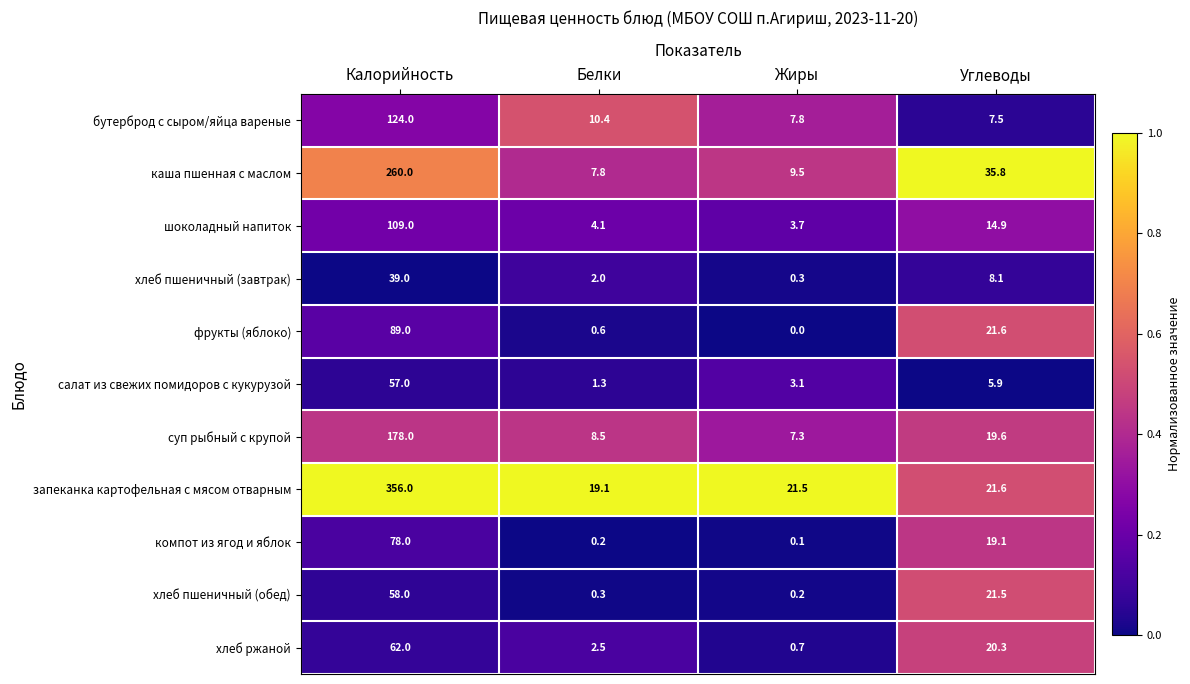

Which series has the largest total across all categories?

запеканка картофельная с мясом отварным